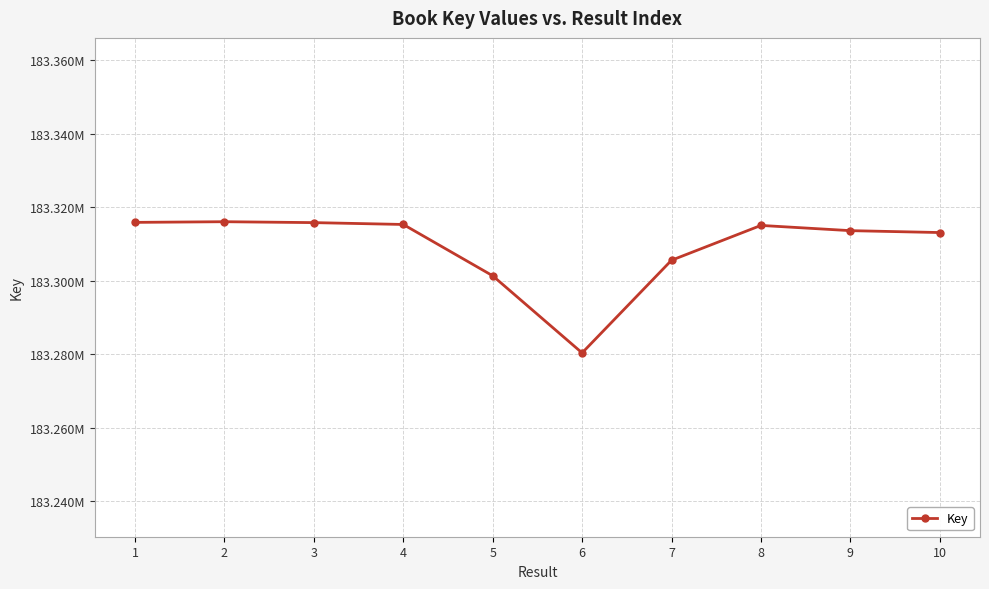

What value does the data have at 8?

183315037